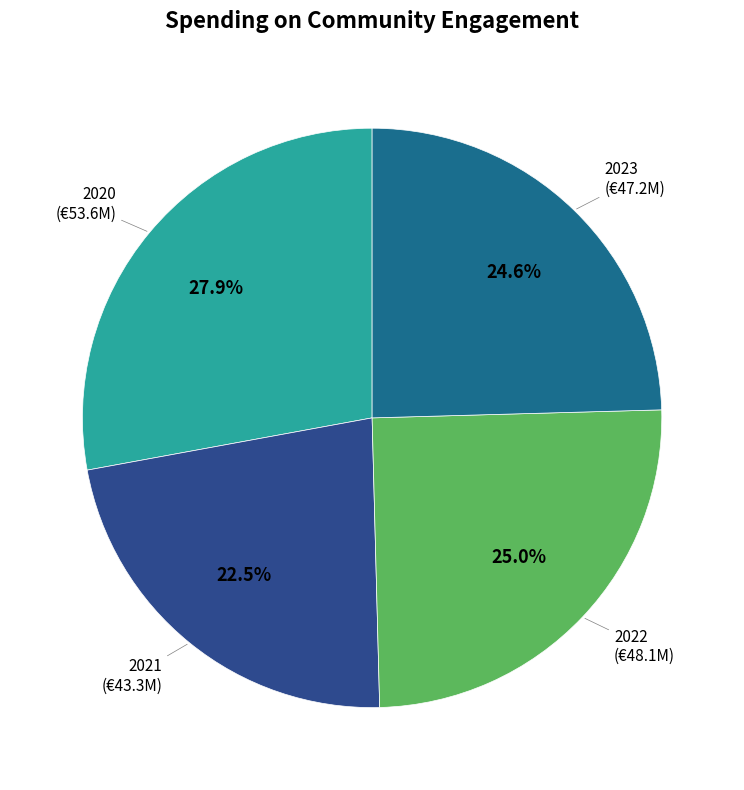

What is the ratio of the value at 2022 to the value at 2020?

0.9